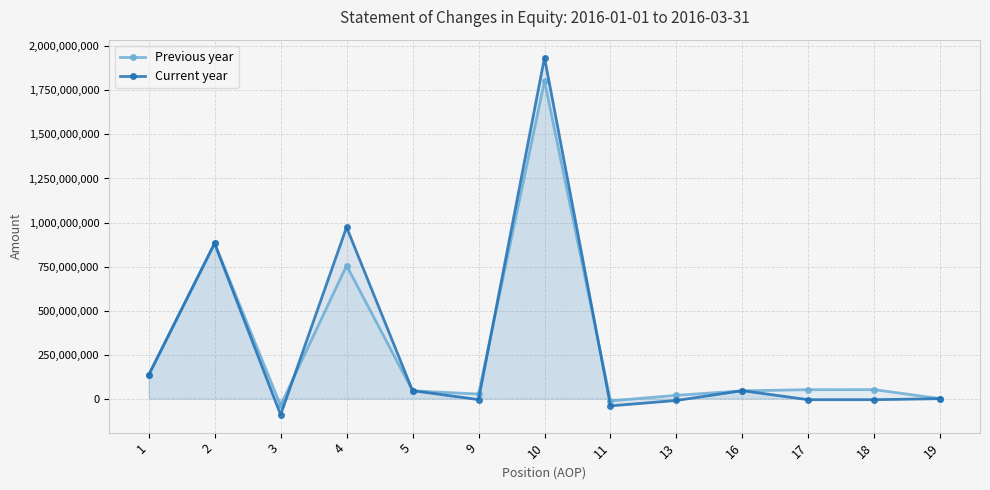

Where is Current year nearest to the value 922594942?

2